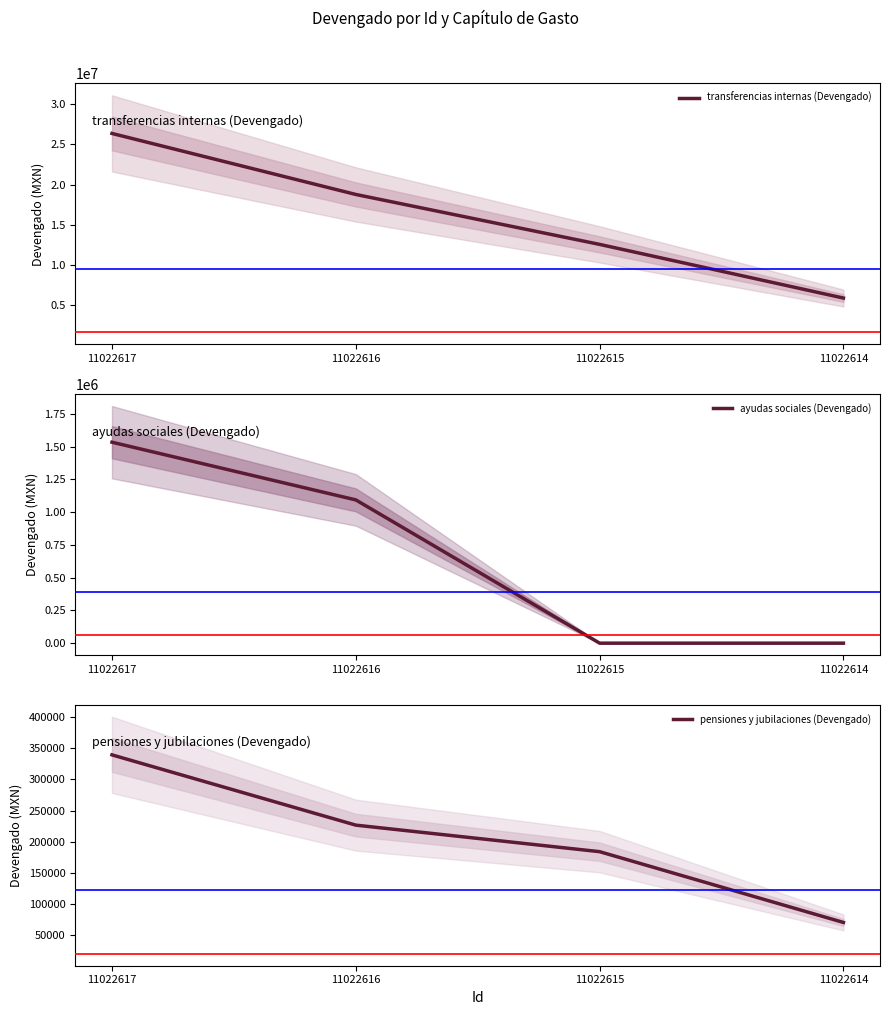

List the series in order of their peak value, highest first.

transferencias internas (Devengado), ayudas sociales (Devengado), pensiones y jubilaciones (Devengado)